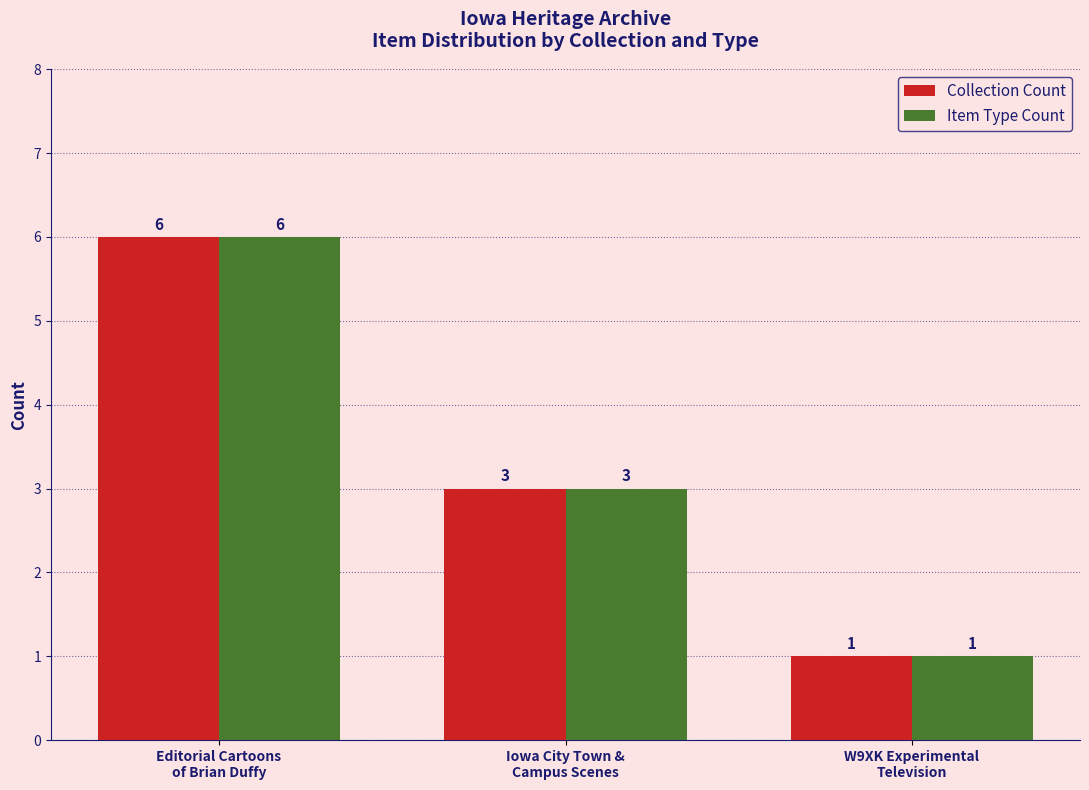

Count the number of categories in the chart.

3